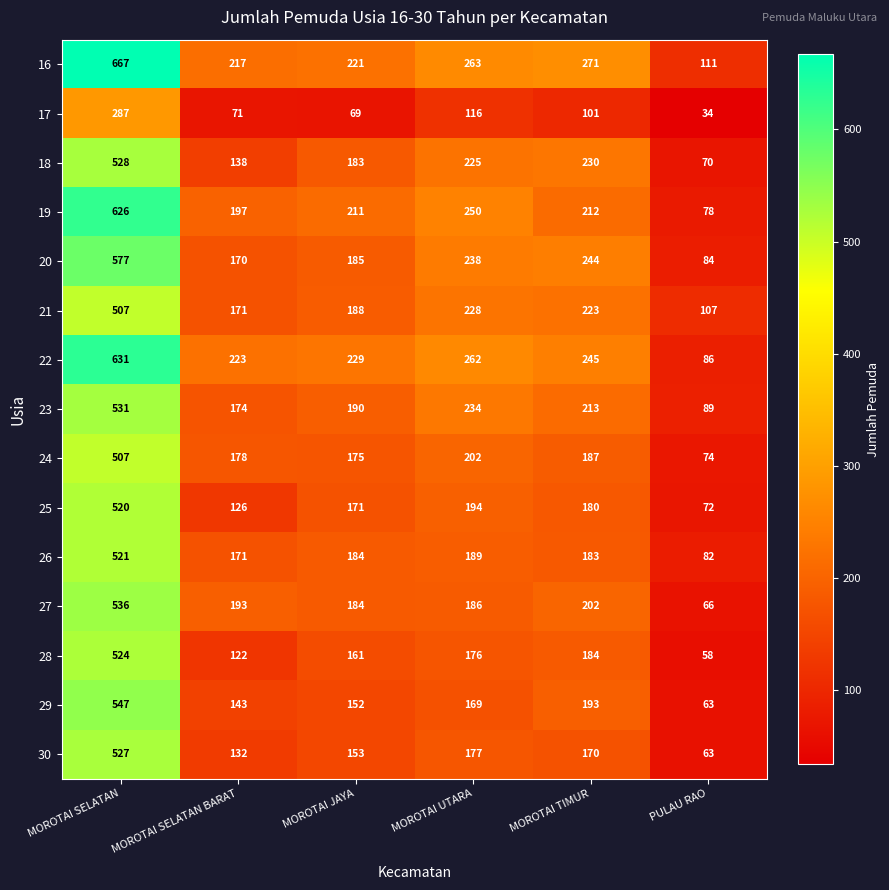

What is the total value across all series at MOROTAI TIMUR?

3038